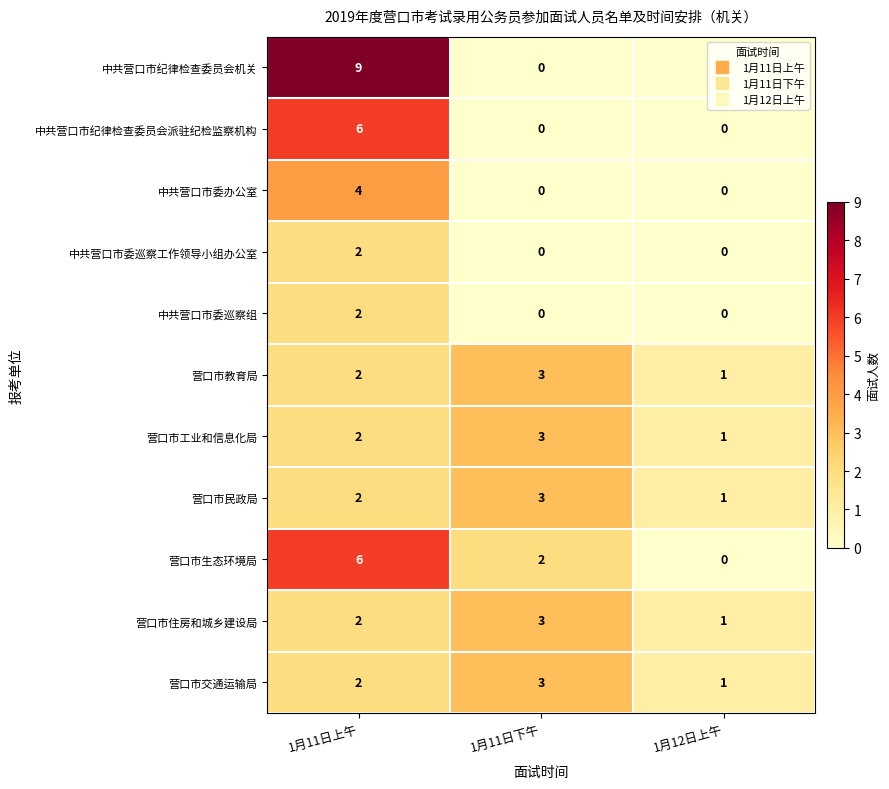

Which series has the largest range (max minus min)?

中共营口市纪律检查委员会机关